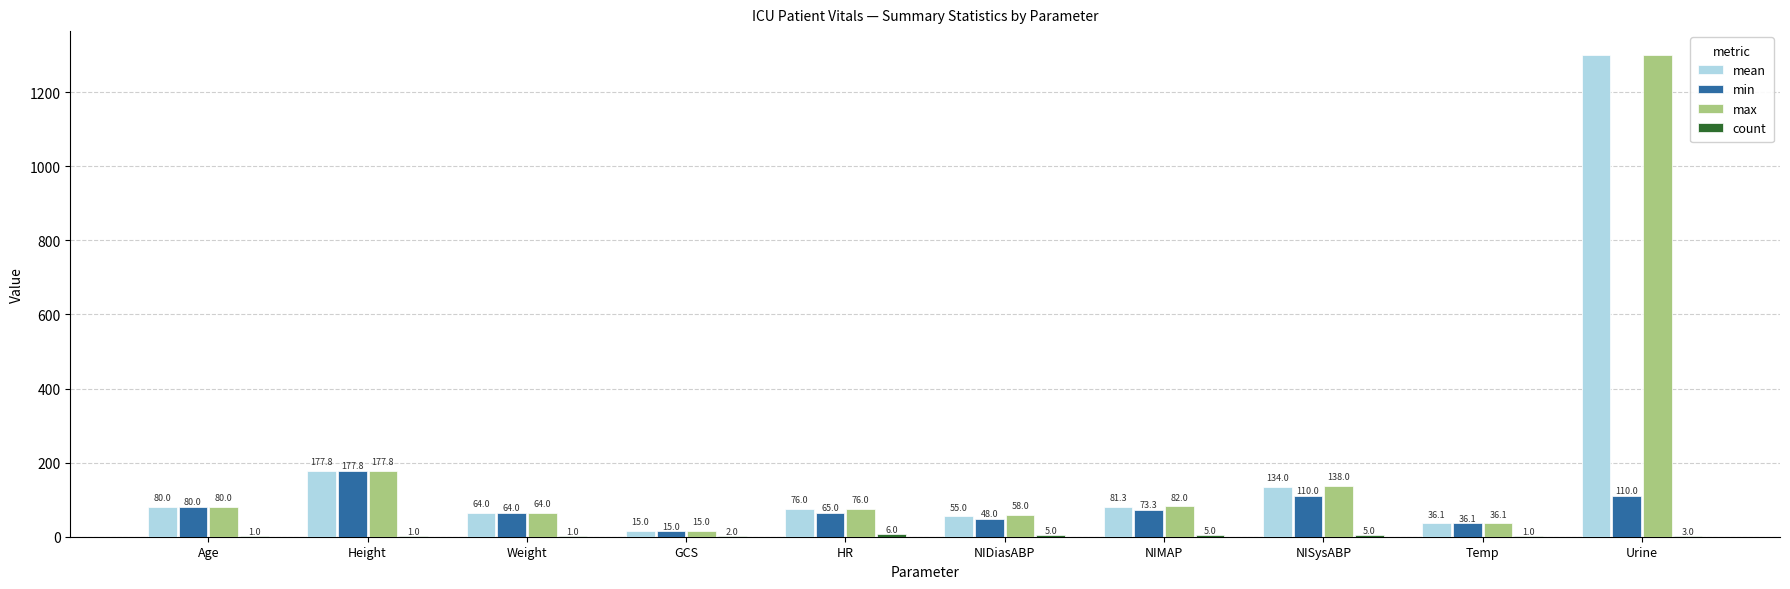

What is the highest value of the min series?

177.8